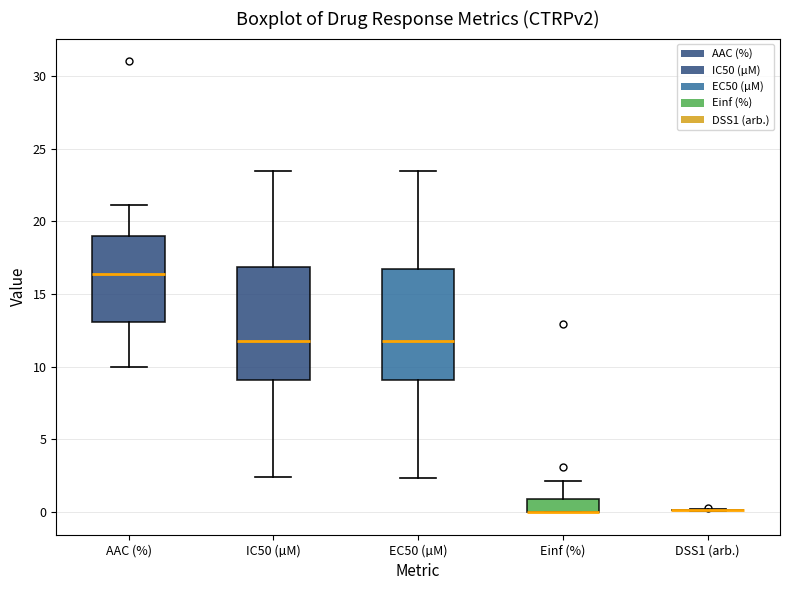

Reading left to right, read every box against the y-axis: the position of its median line, the range the box covers, and the ends of its whiskers. The values are not printed on the chart, so give them approximately, as read against the axis.

AAC (%): median 16.5, box 13.0 to 19.0, whiskers 10.0 to 21.0
IC50 (µM): median 12.0, box 9.0 to 17.0, whiskers 2.5 to 23.5
EC50 (µM): median 12.0, box 9.0 to 16.5, whiskers 2.5 to 23.5
Einf (%): median 0.0 (drawn on the box's lower edge), box 0.0 to 1.0, whiskers 0.0 to 2.0
DSS1 (arb.): box collapsed to a line at 0.0, whiskers 0.0 to 0.0